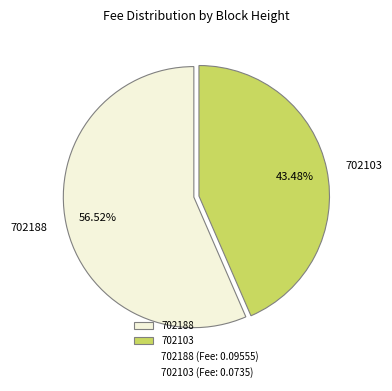

How many slices are in this pie chart?

2